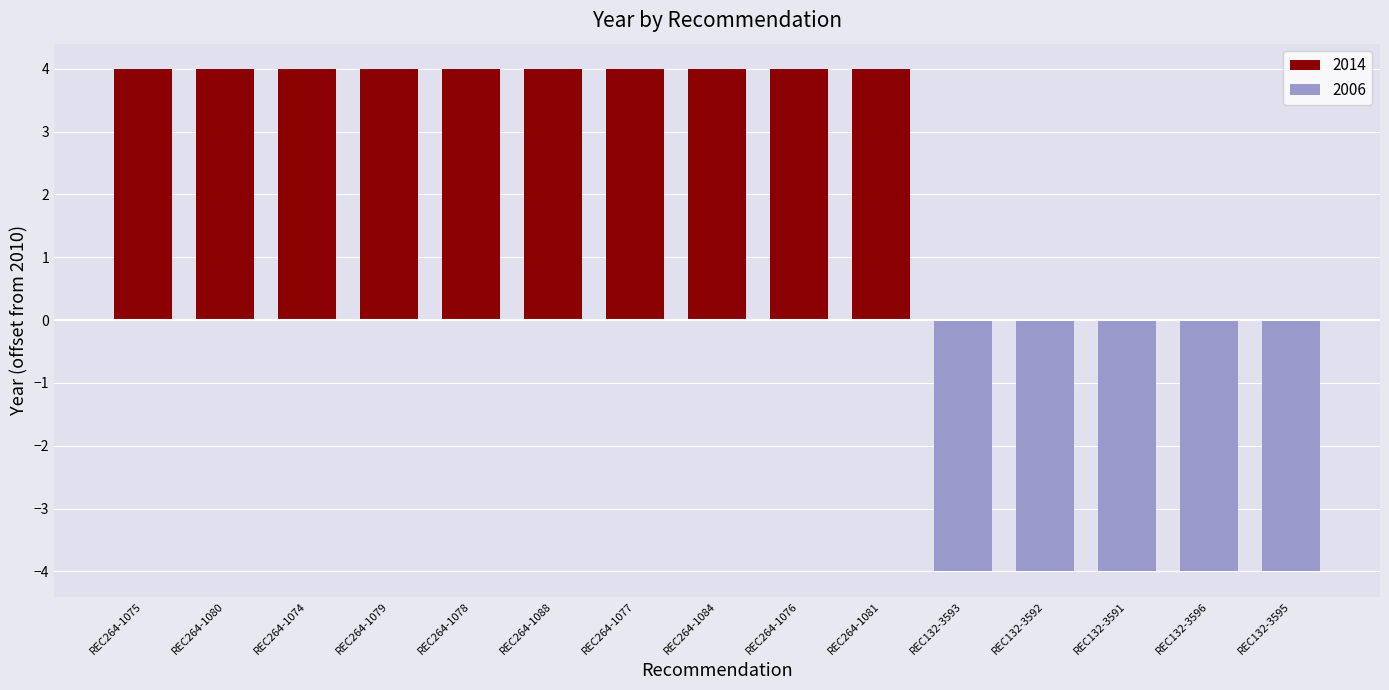

What is the average value?

1